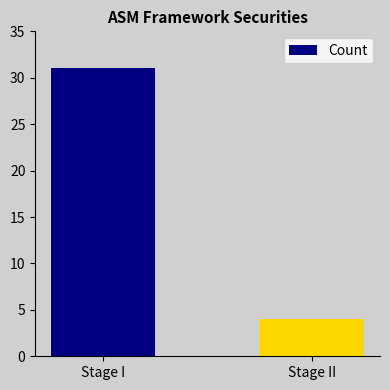

What is the label of the 2nd bar from the left?

Stage II